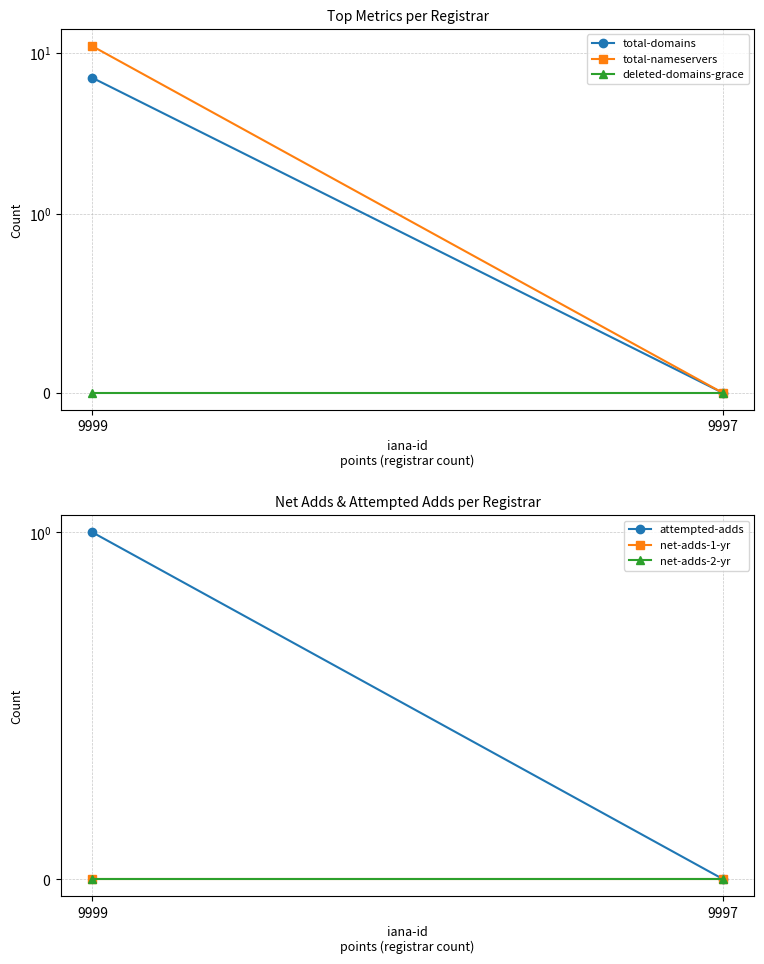

How many lines are shown in the chart?

6